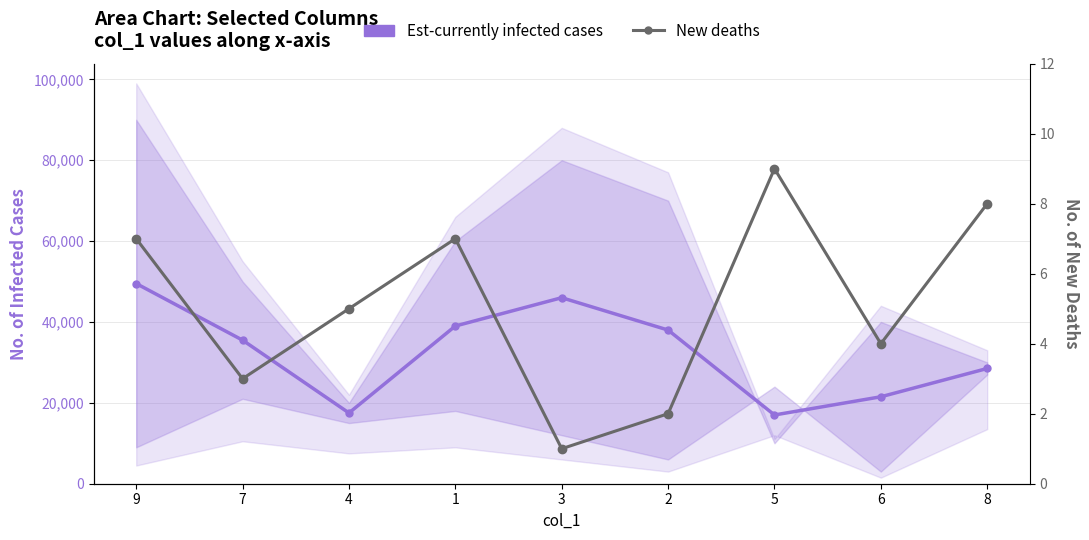

List the series in order of their peak value, highest first.

Est-currently infected cases, New deaths